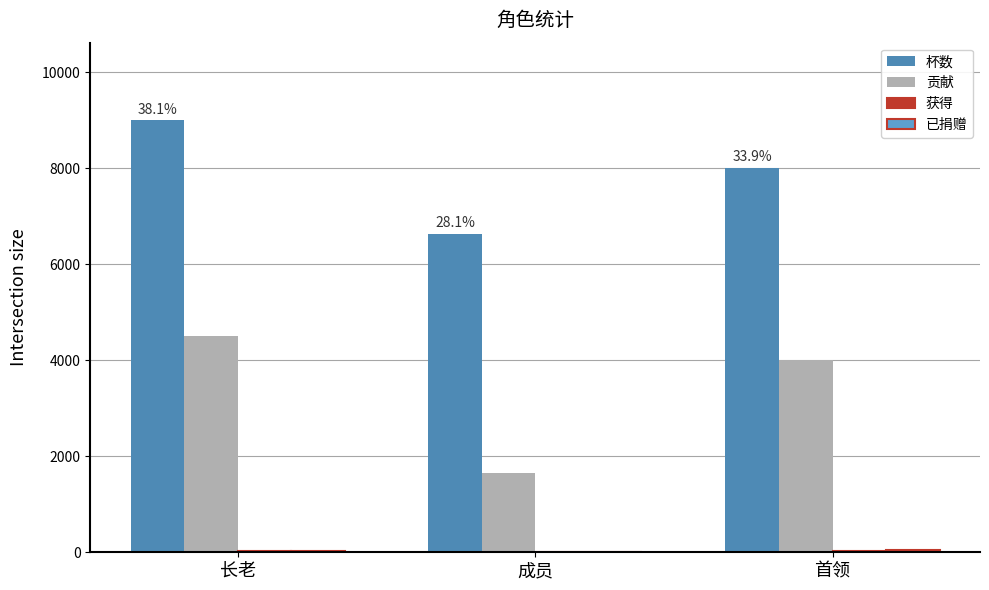

How many 已捐赠 values are between 0 and 52?

3